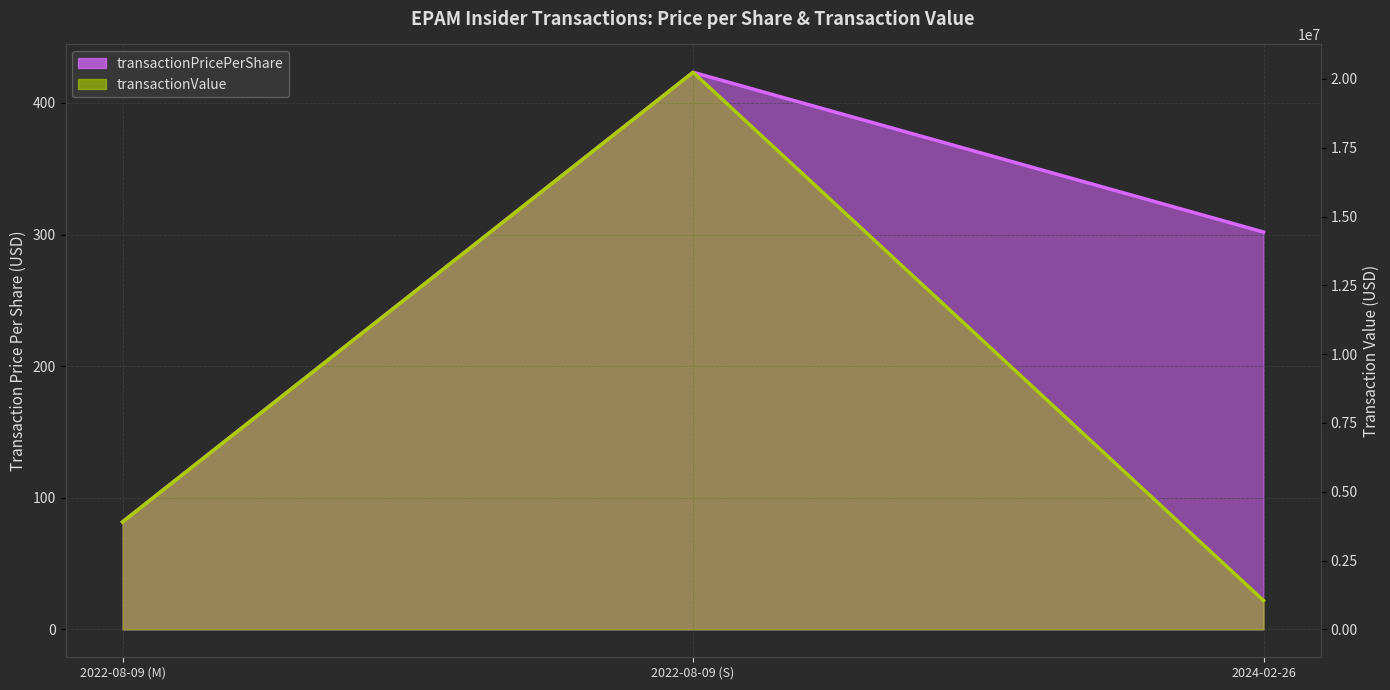

At which category is the sum across all series the highest?

2022-08-09 (S)